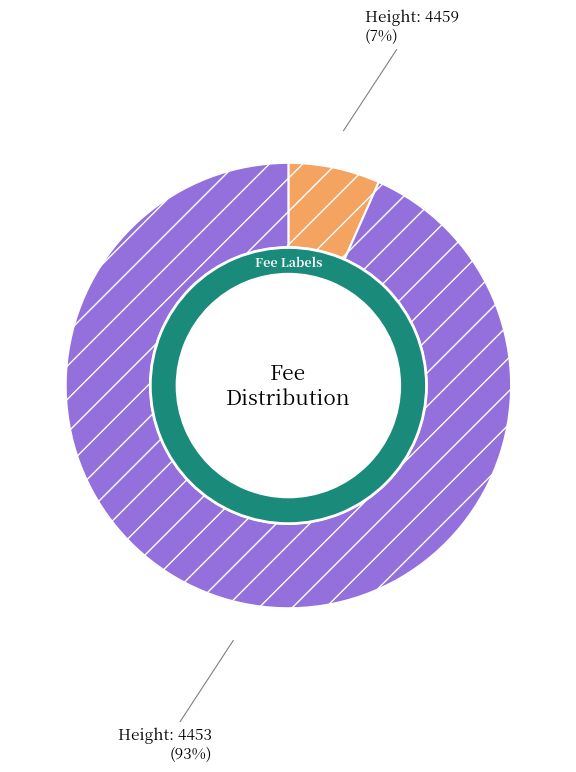

Is it true that 4459 is 7% of the pie?

True